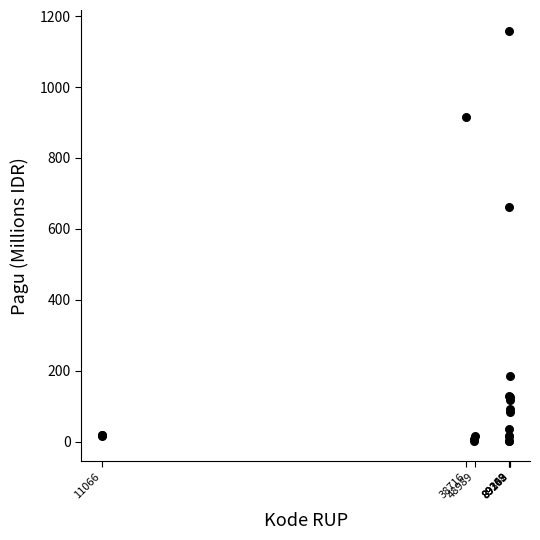

What Y value in the scatter plot is closest to 580?

660.6